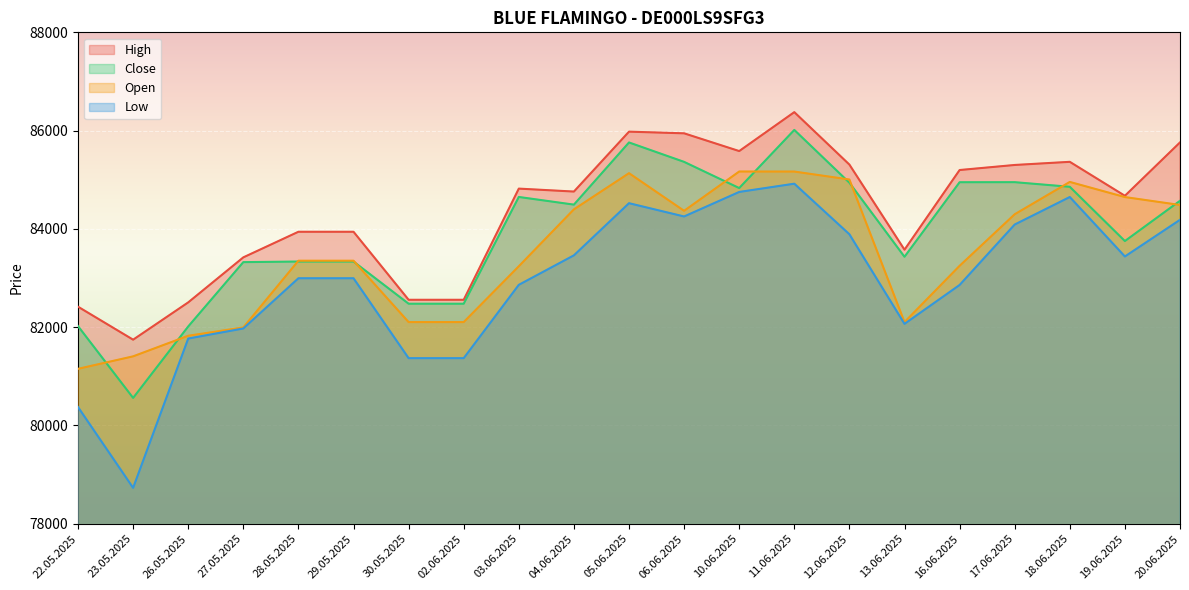

True or false: Open has a value of 84398 at 04.06.2025.

True